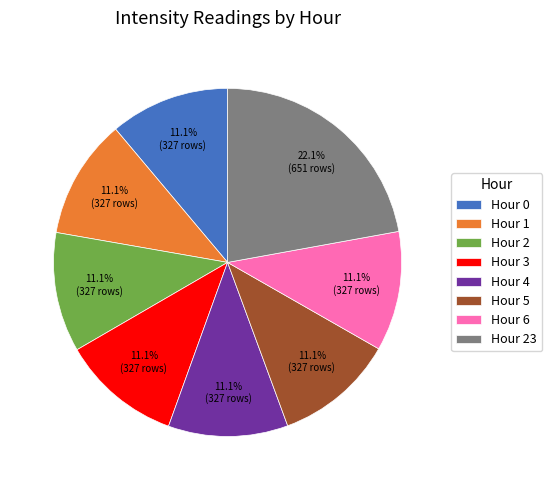

To the nearest percent, what is the difference between the largest and smallest slice percentages?

11%